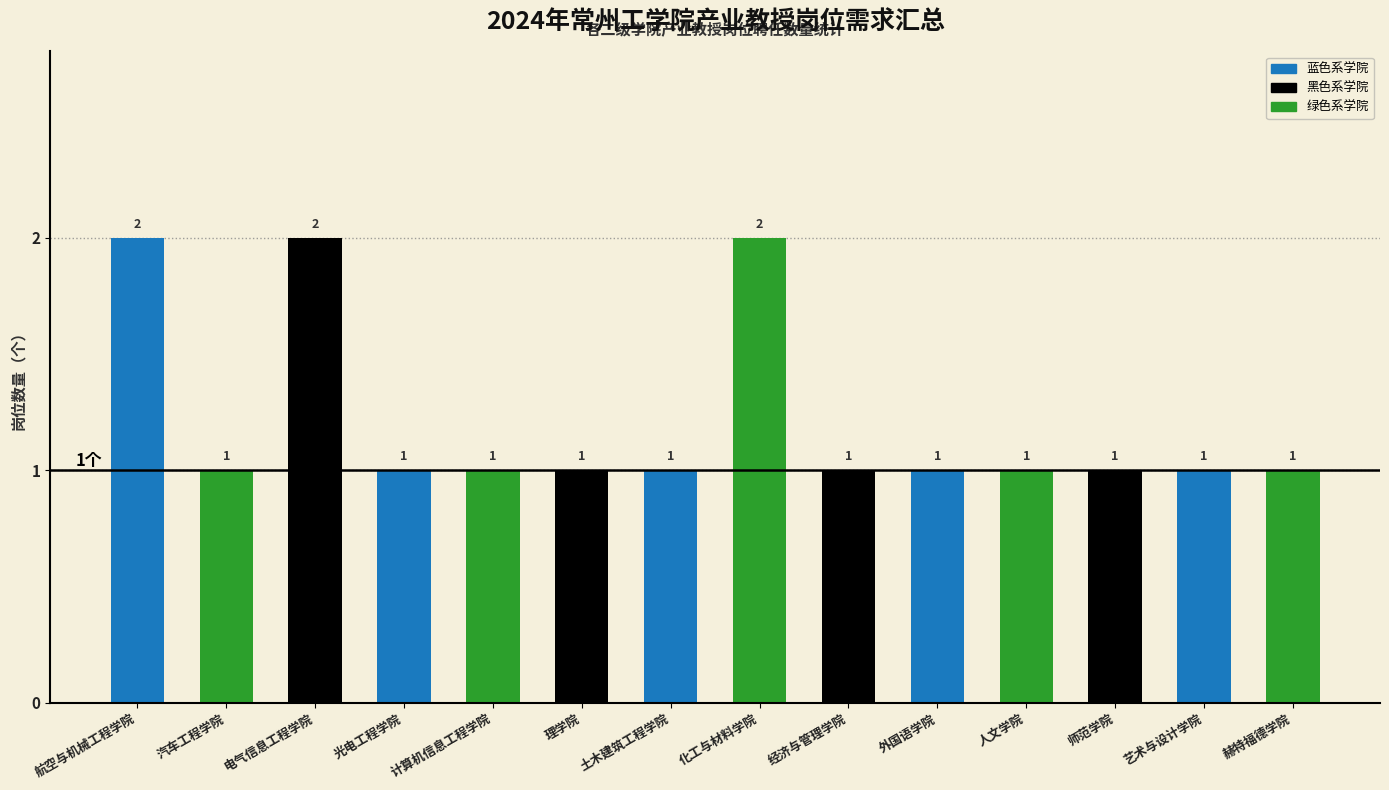

What is the label of the 14th bar from the left?

赫特福德学院